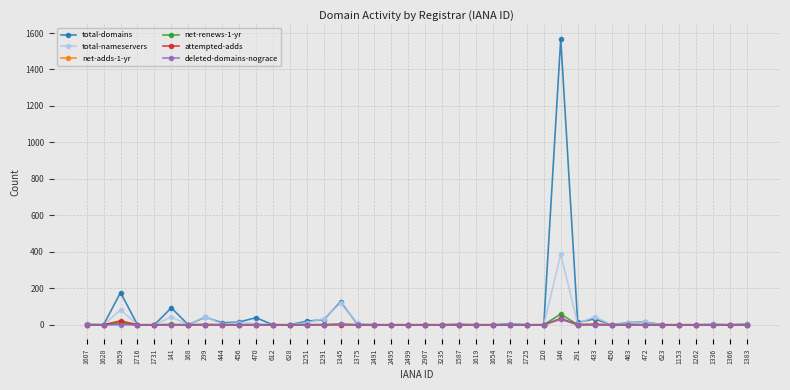

At which category does total-domains reach its first local peak?

1659